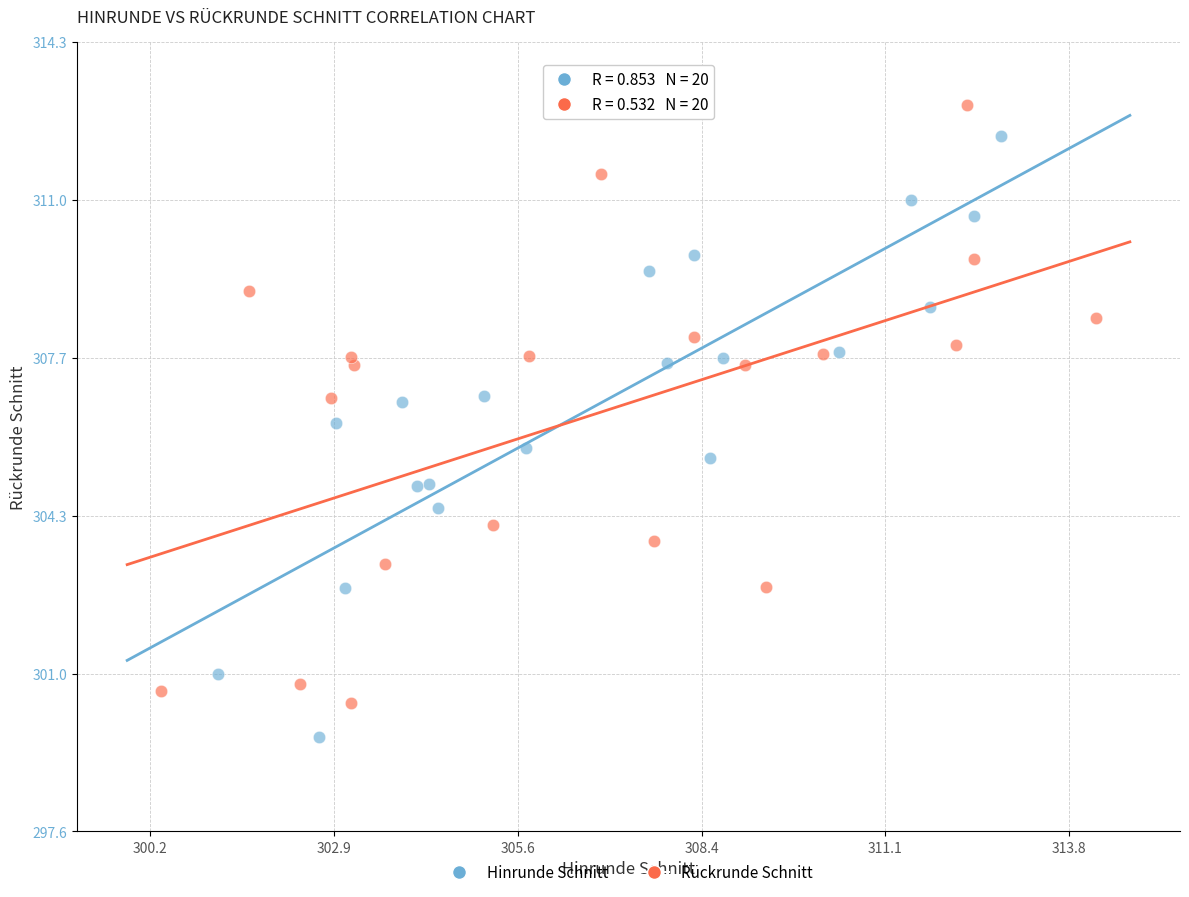

What are all the series names shown in the legend?

Hinrunde Schnitt, Rückrunde Schnitt